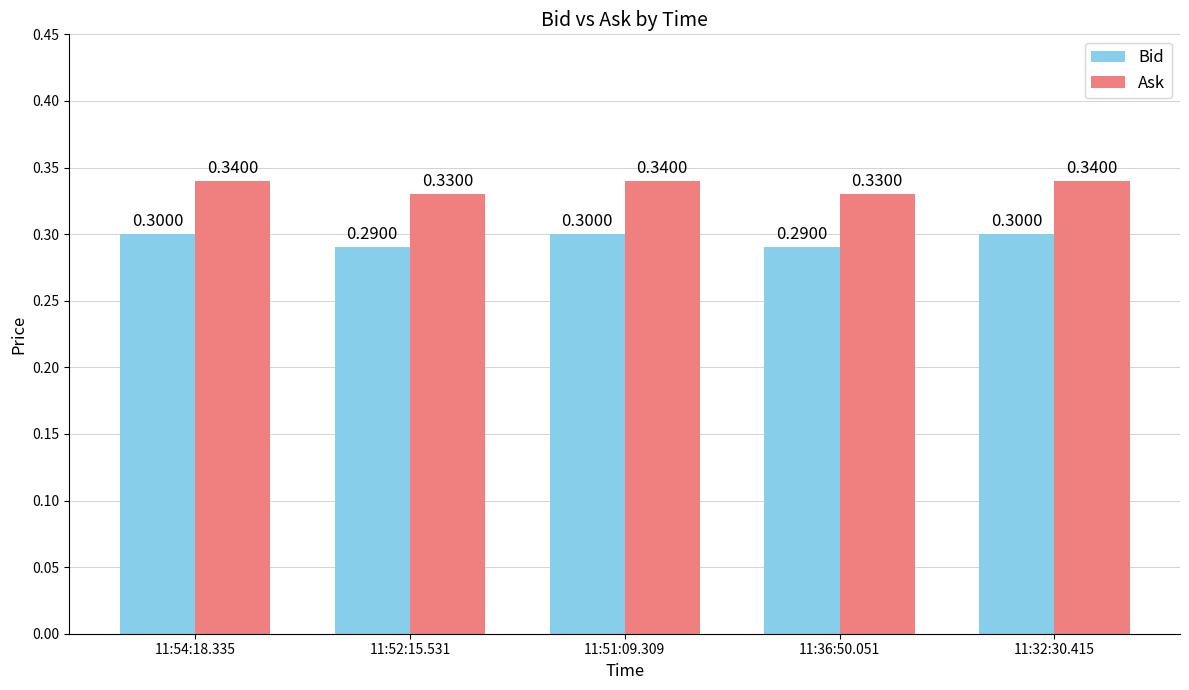

How many data points does each series have?

5